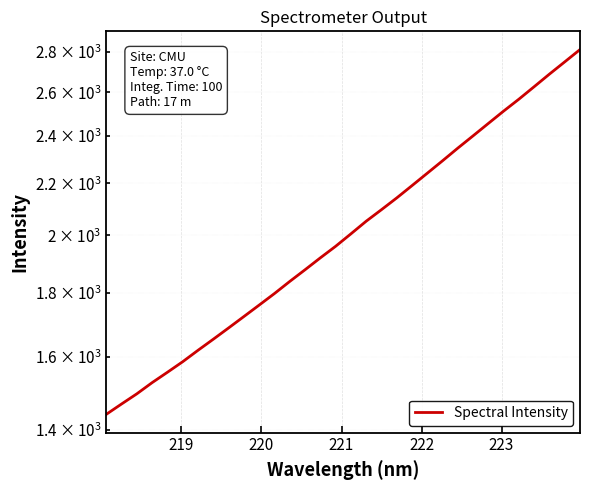

Does the chart display data point markers on the line(s)?

No